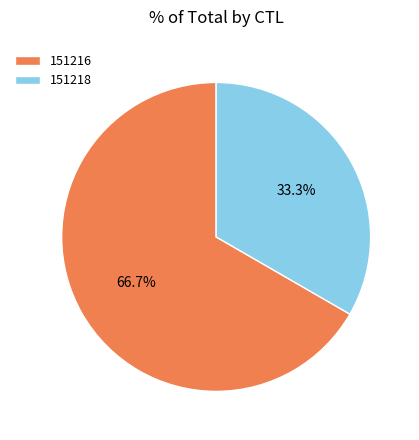

Rank the categories by value from highest to lowest.

151216, 151218